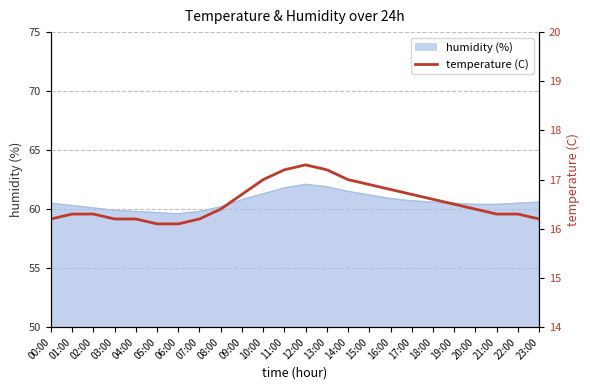

Which label corresponds to the largest value in the chart?

12:00